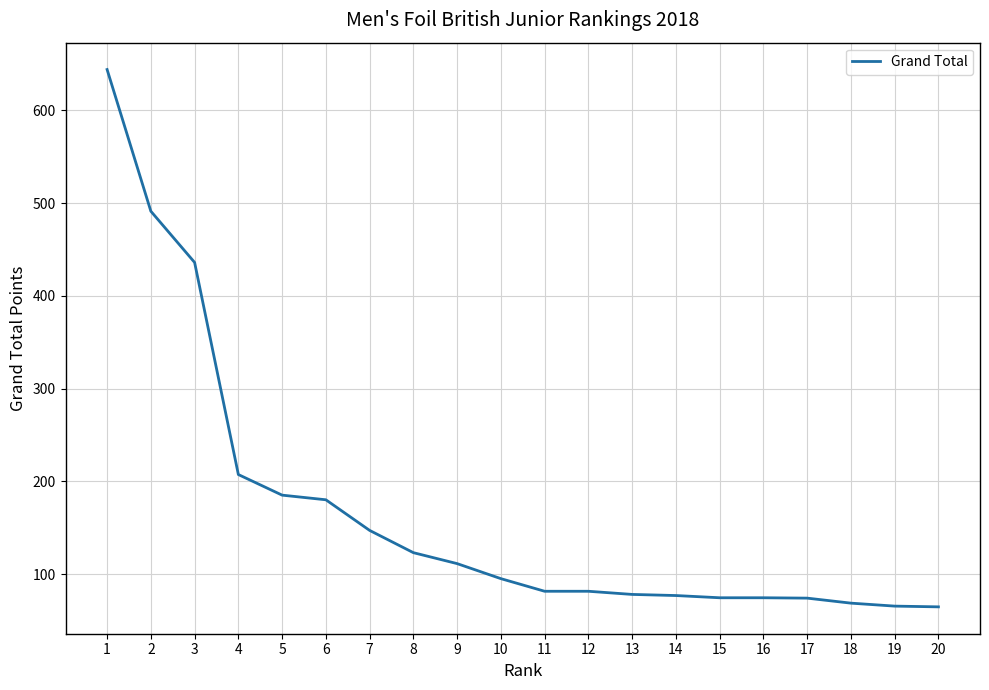

What is the smallest value displayed?

64.8